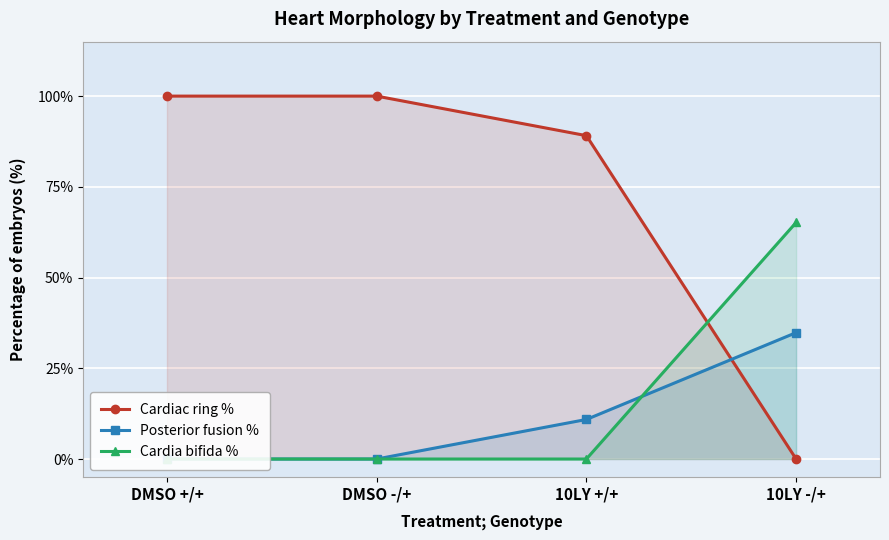

Which series ends up on top after the final intersection of Cardia bifida % and Posterior fusion %?

Cardia bifida %